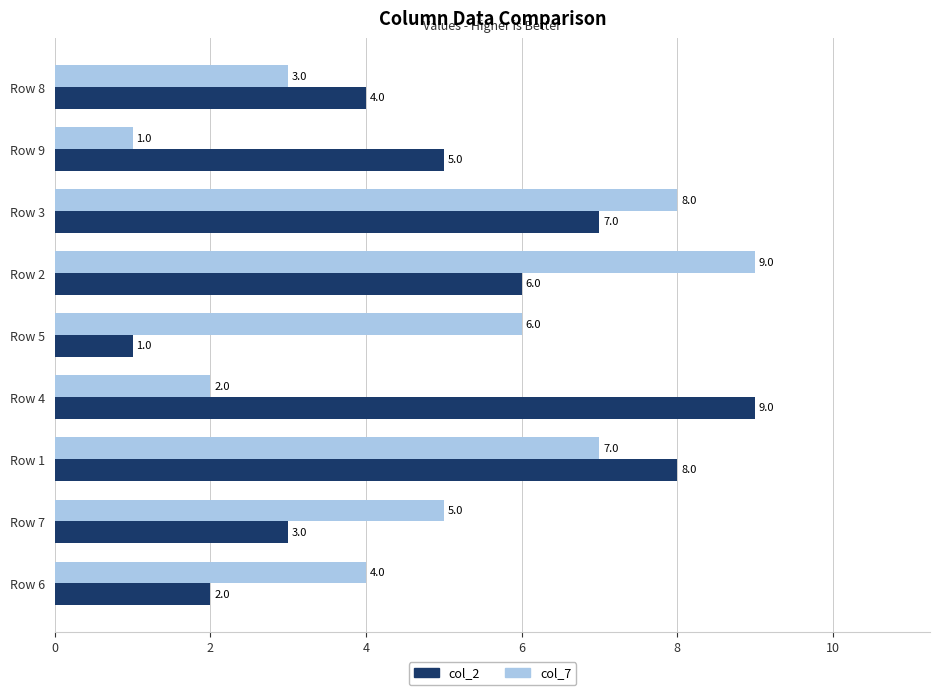

Read the col_7 value at Row 7.

5